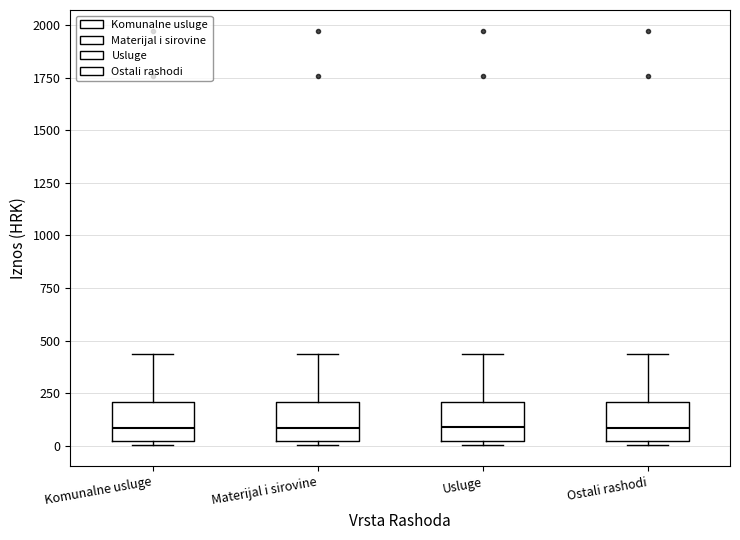

Where does the median line of the box for Komunalne usluge sit on the y-axis? The values are not printed on the chart, so give them approximately, as read against the axis.

100